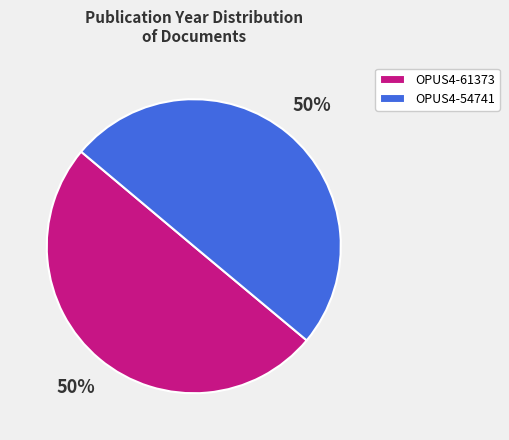

Do OPUS4-61373 and OPUS4-54741 together represent more than half of the pie?

Yes